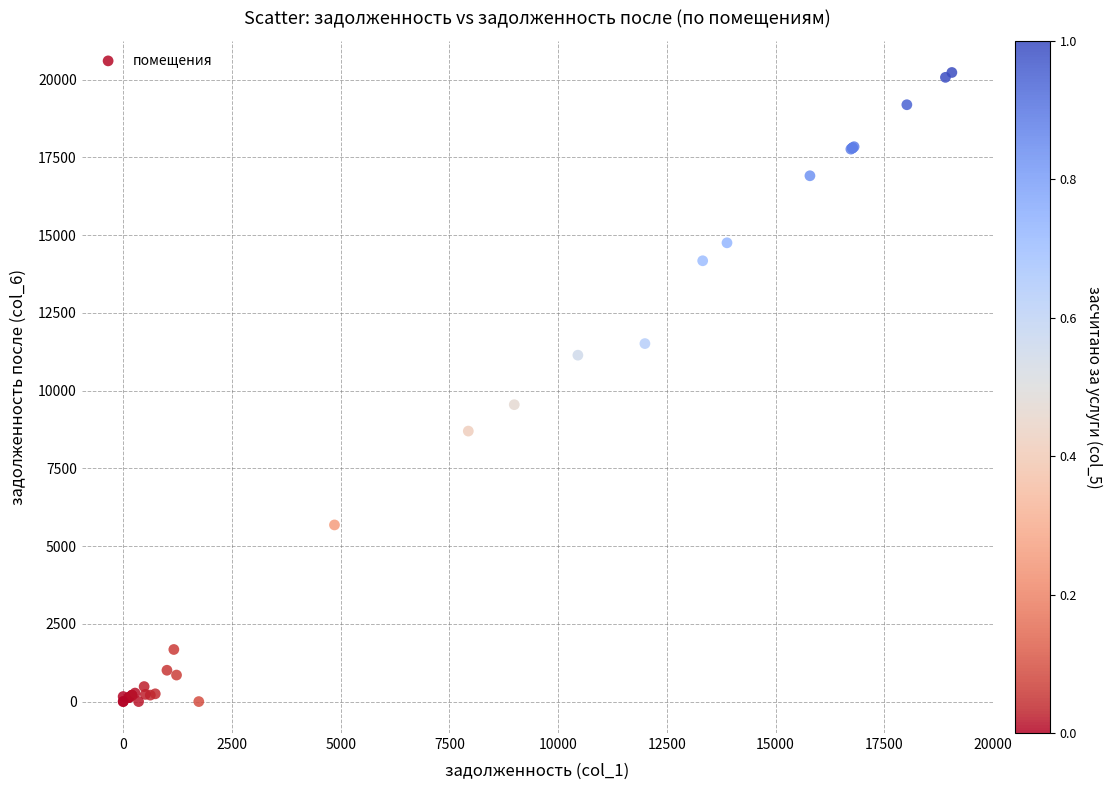

What Y value in the scatter plot is closest to 10114?

9546.9